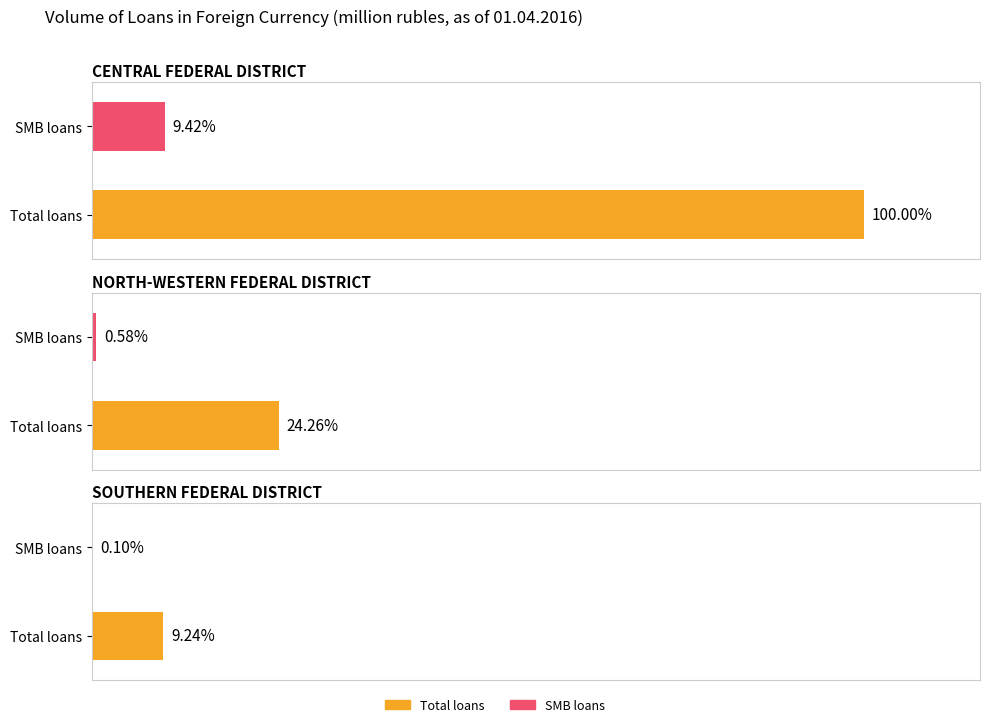

At which category is the sum across all series the highest?

CENTRAL FEDERAL DISTRICT